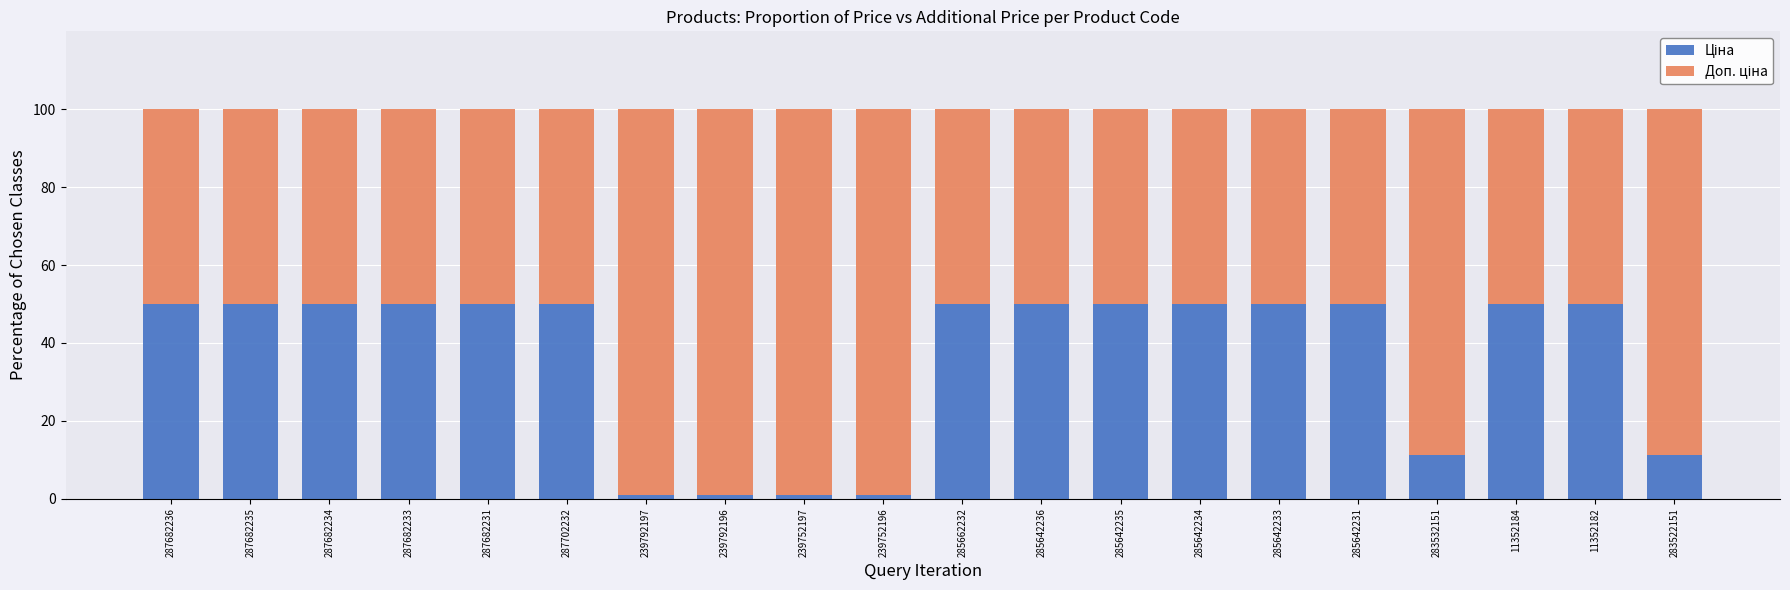

What is the total value across all series at 287682234?

100.0